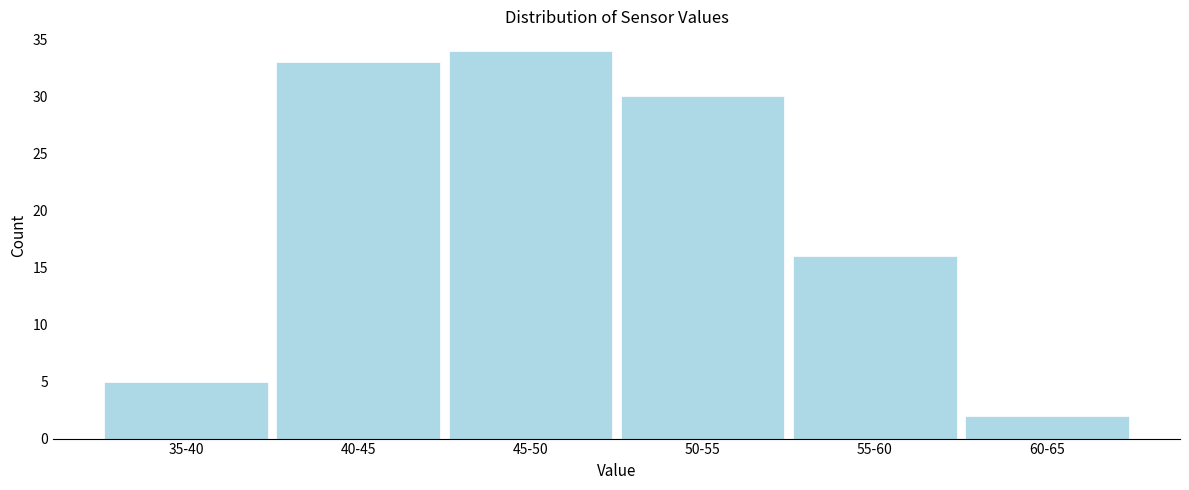

Reading right to left, what are all the values shown in this chart?

60-65=2	55-60=16	50-55=30	45-50=34	40-45=33	35-40=5